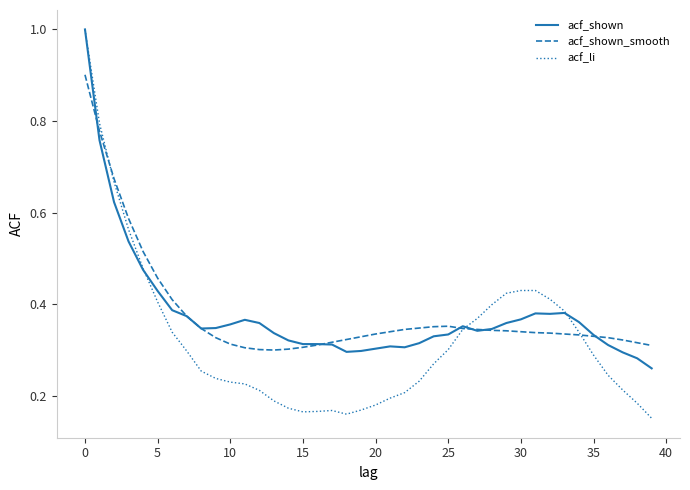

Which series has the largest range (max minus min)?

acf_li